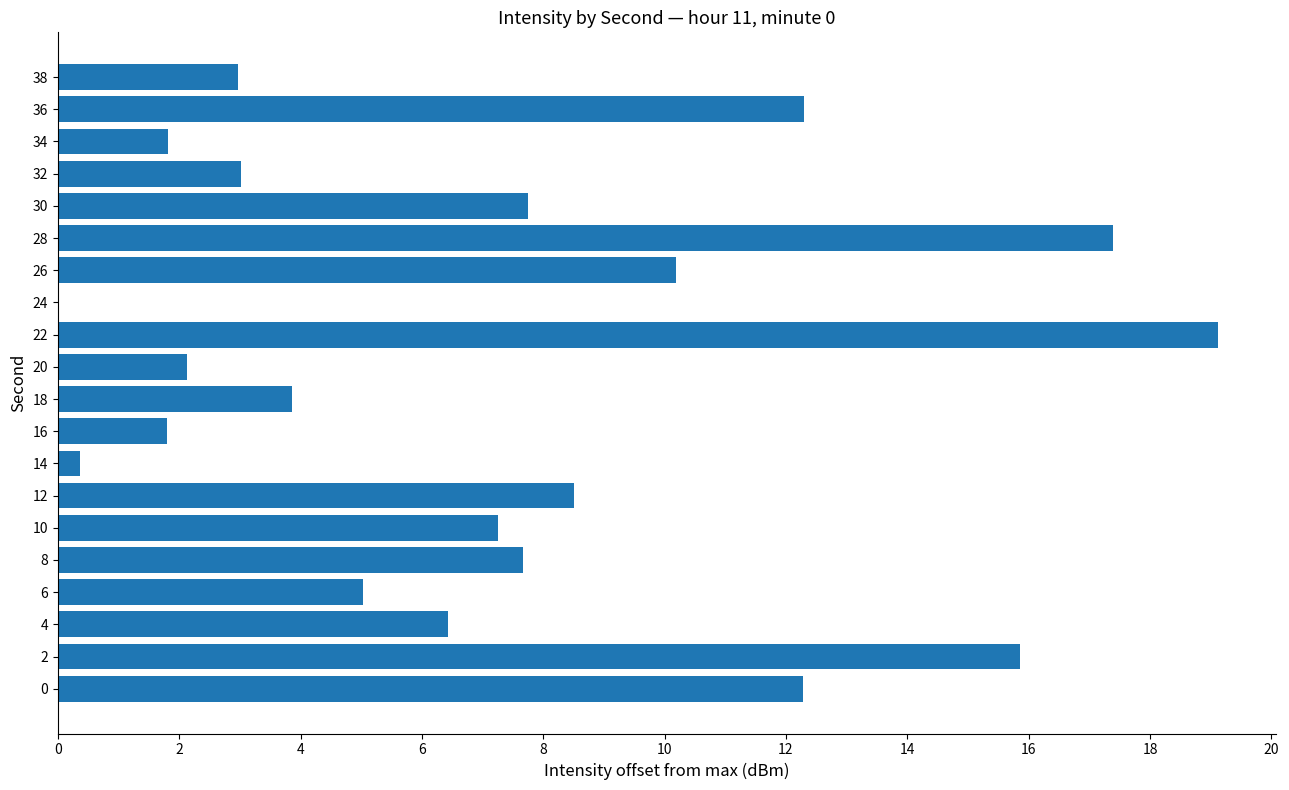

Reading bottom to top, what are all the values shown in this chart?

0=12.3	2=15.9	4=6.4	6=5.0	8=7.7	10=7.3	12=8.5	14=0.4	16=1.8	18=3.9	20=2.1	22=19.1	24=0.0	26=10.2	28=17.4	30=7.7	32=3.0	34=1.8	36=12.3	38=3.0